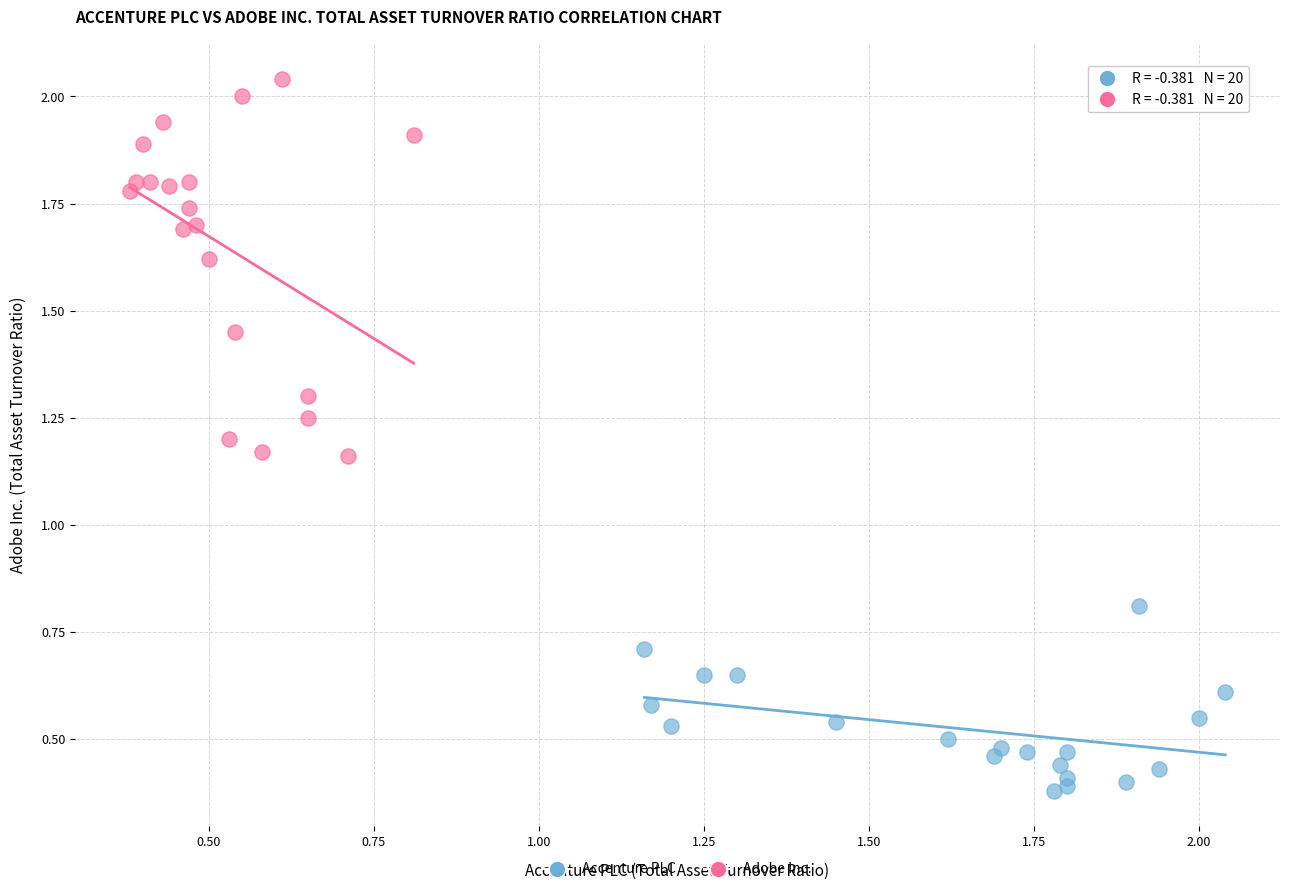

Which series reaches the minimum Y coordinate?

Accenture PLC